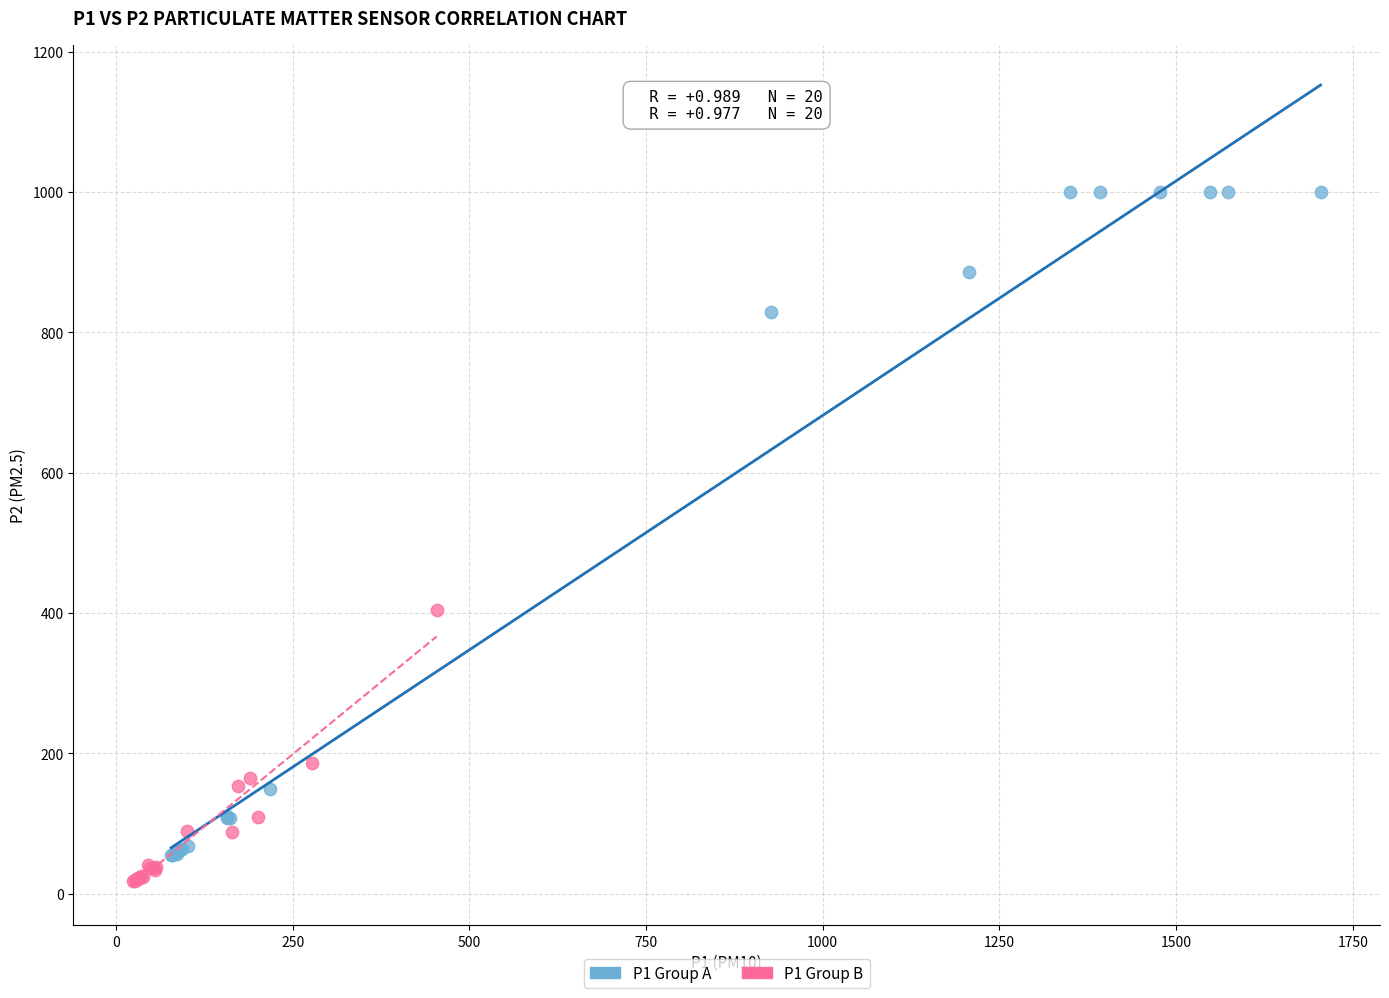

What are all the series names shown in the legend?

P1 Group A, P1 Group B